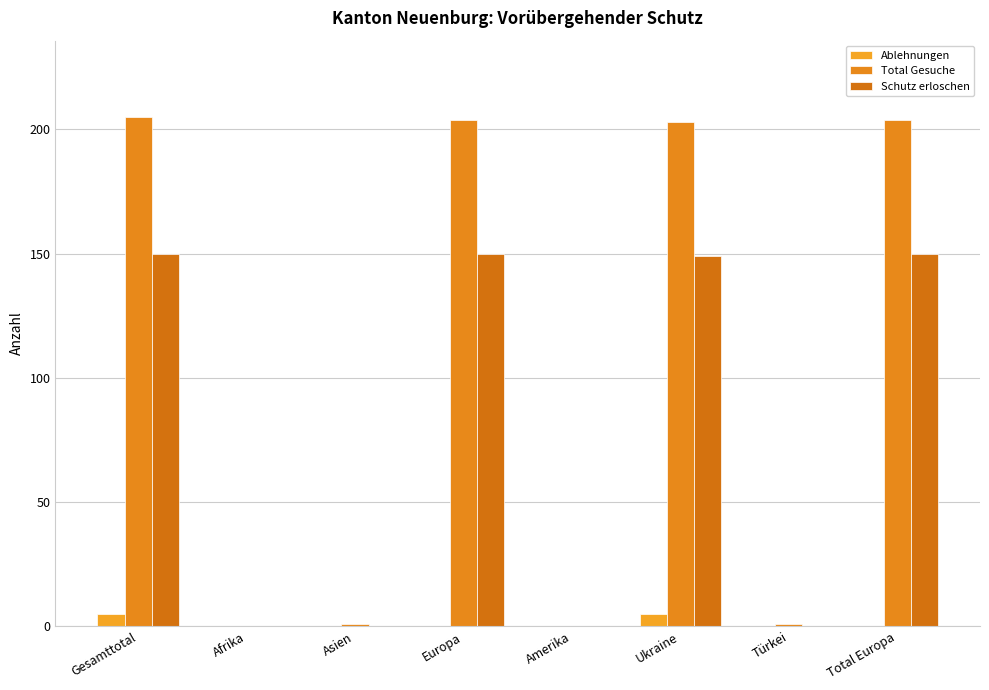

What is the sum of all Ablehnungen values?

10